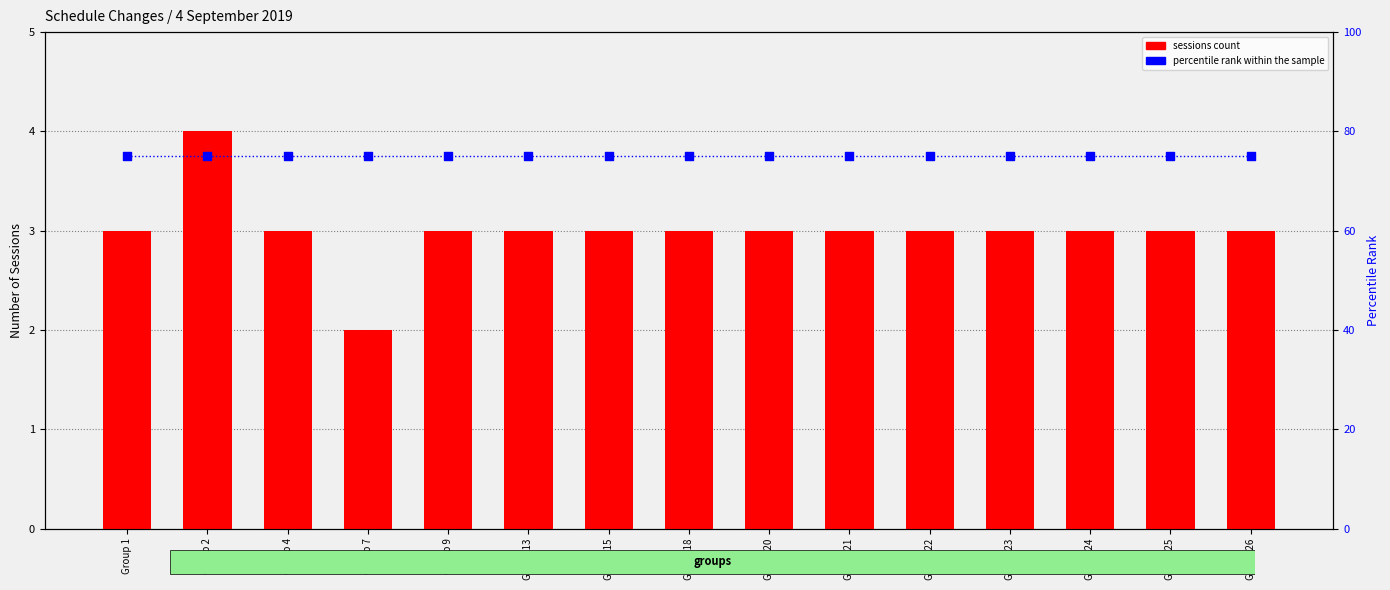

What is the total value across all series at Group 18?

78